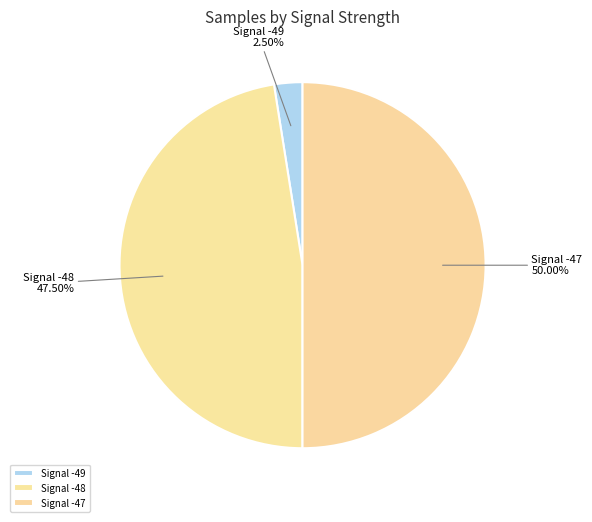

Is the sum of Signal -48 and Signal -47 greater than half?

Yes